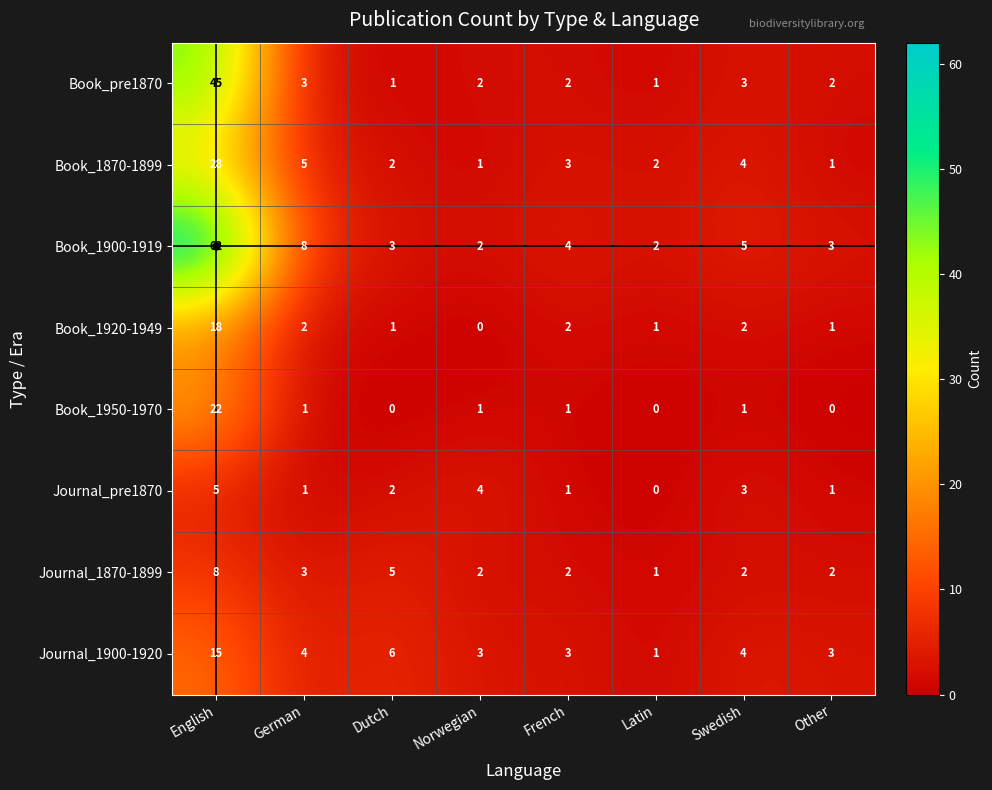

Rank the series by their maximum value, from highest to lowest.

Book_1900-1919, Book_pre1870, Book_1870-1899, Book_1950-1970, Book_1920-1949, Journal_1900-1920, Journal_1870-1899, Journal_pre1870